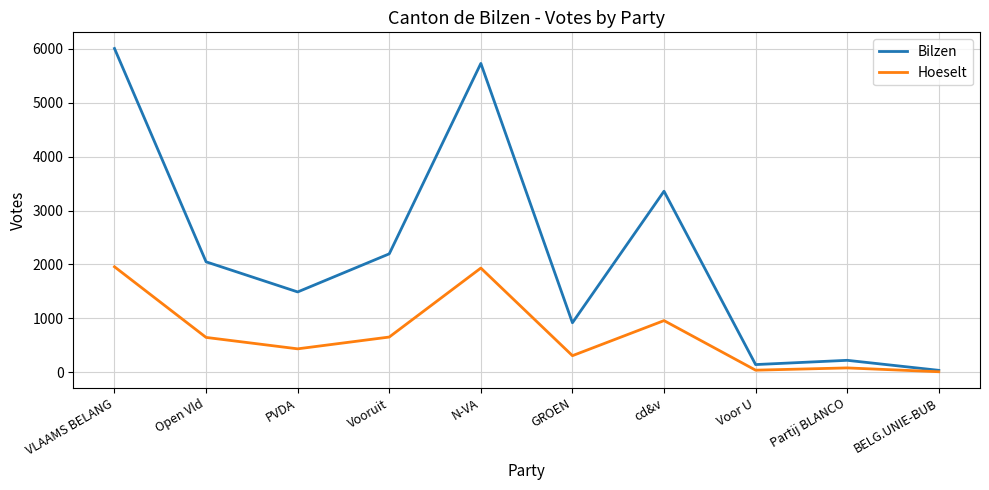

What is the minimum value shown in the chart?

9